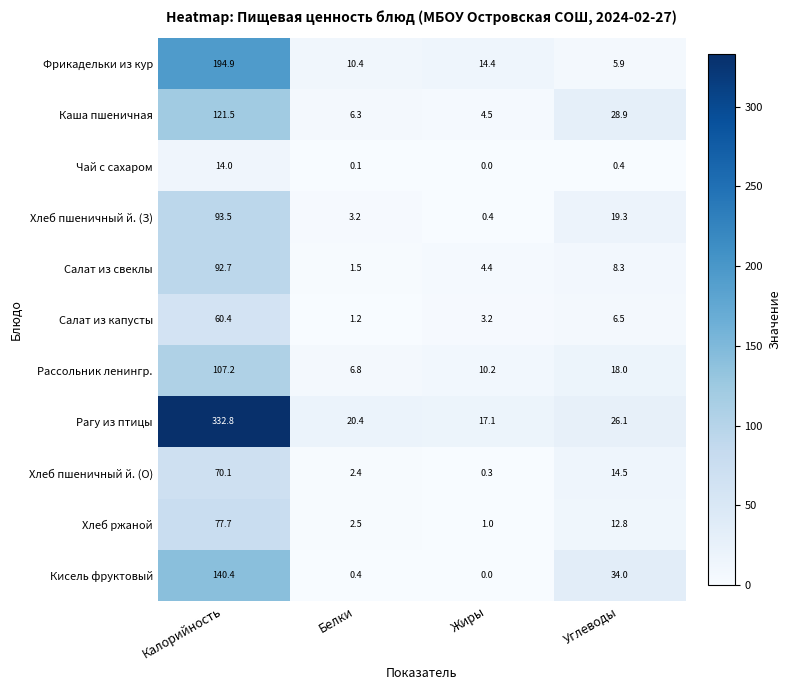

The value of Рагу из птицы at Калорийность is 332.8. True or false?

True